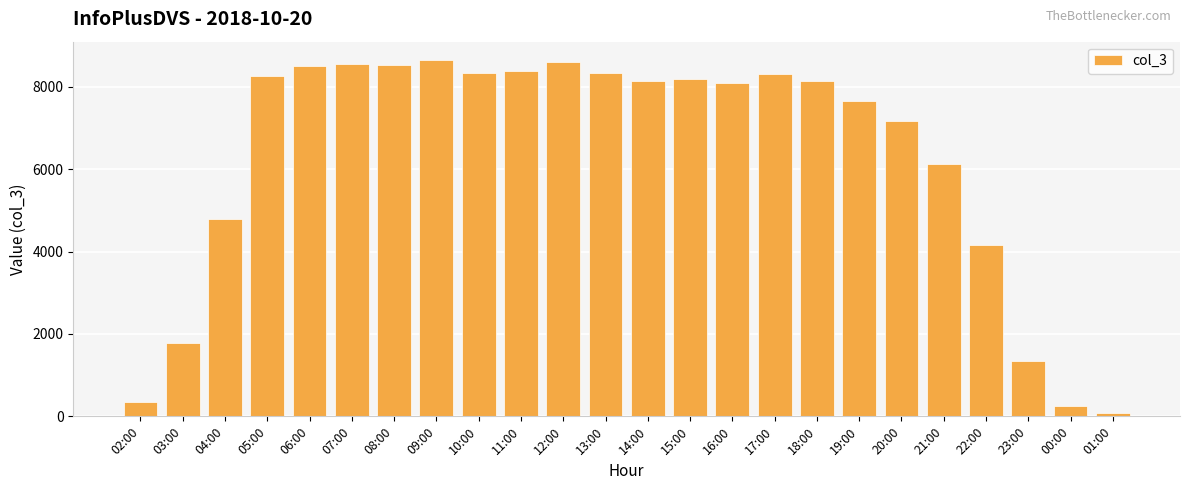

What is the ratio of the value at 04:00 to the value at 21:00?

0.8